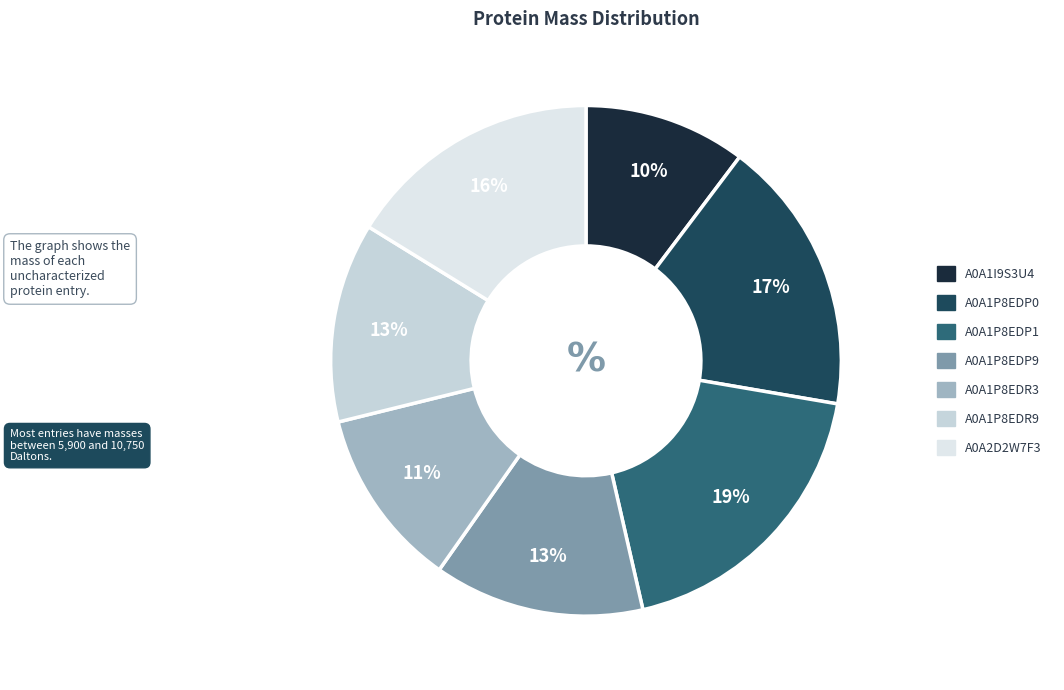

What percentage do A0A1P8EDP0 and A0A1P8EDP1 together represent?

36.1%